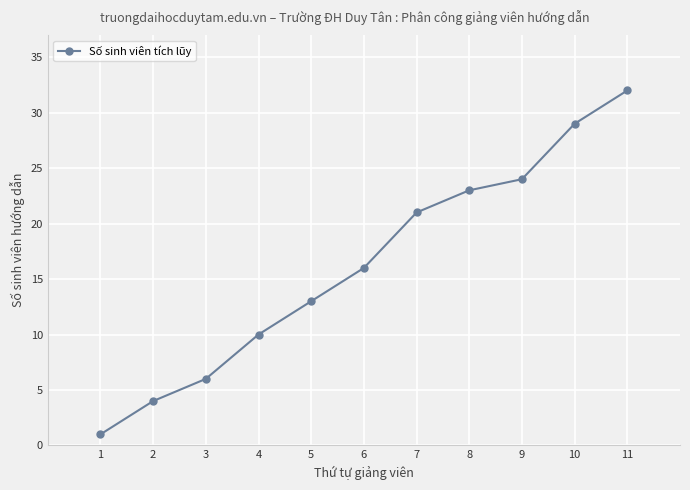

Rank the categories by value from lowest to highest.

1, 2, 3, 4, 5, 6, 7, 8, 9, 10, 11